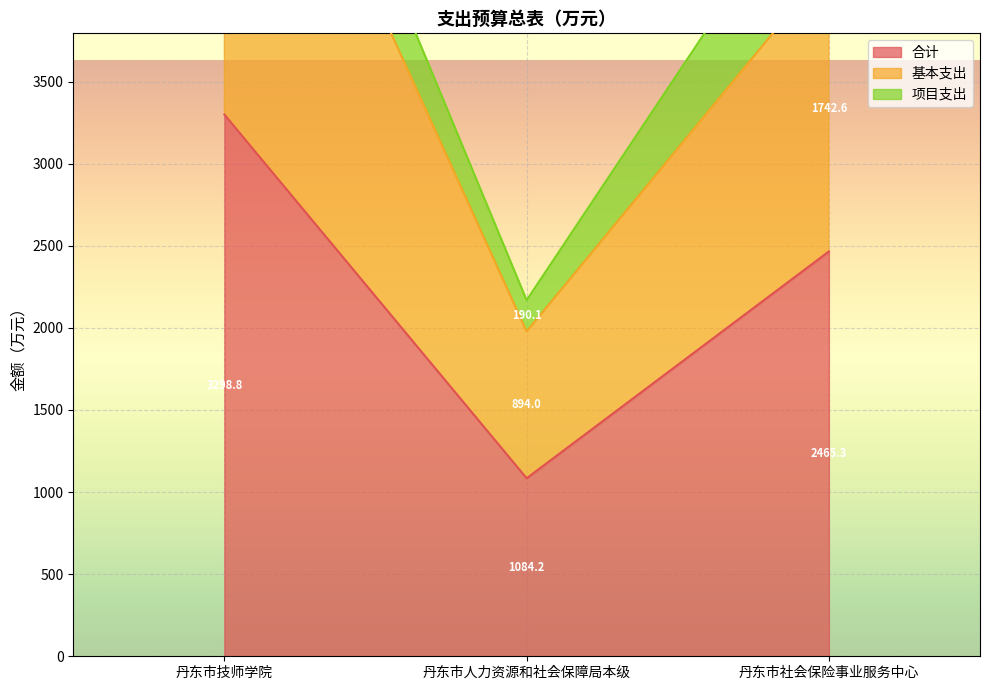

True or false: 基本支出 has a value of 6028.0 at 丹东市技师学院.

True